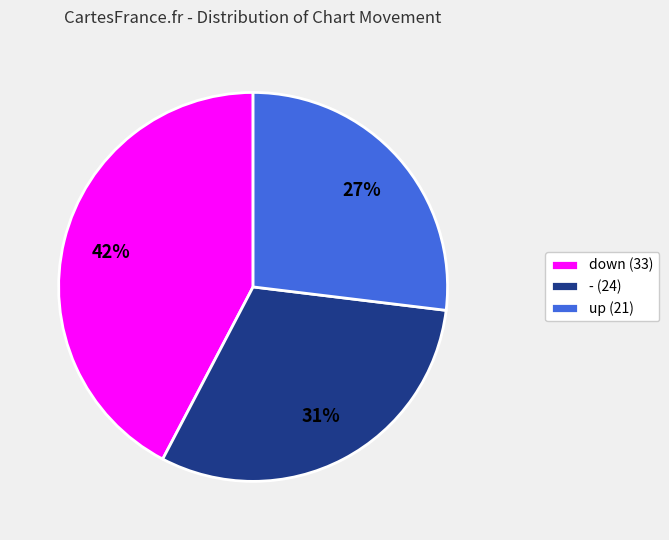

The down slice represents 28% of the pie. True or false?

False